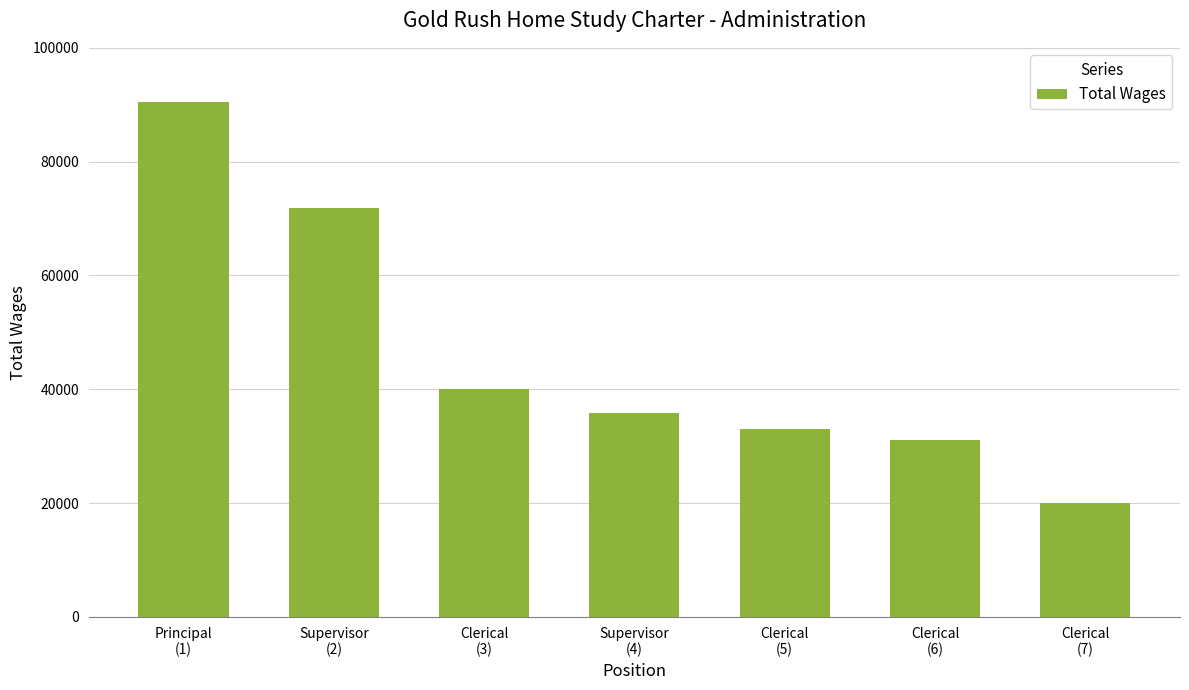

List the labels in order of value, largest first.

Principal
(1), Supervisor
(2), Clerical
(3), Supervisor
(4), Clerical
(5), Clerical
(6), Clerical
(7)